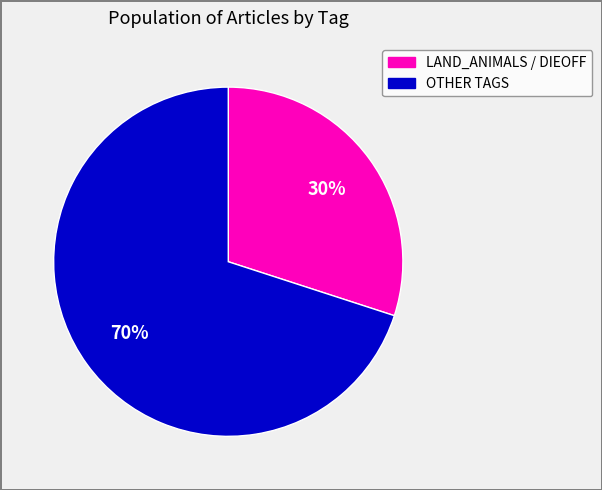

To the nearest percent, what is the average slice percentage?

50%